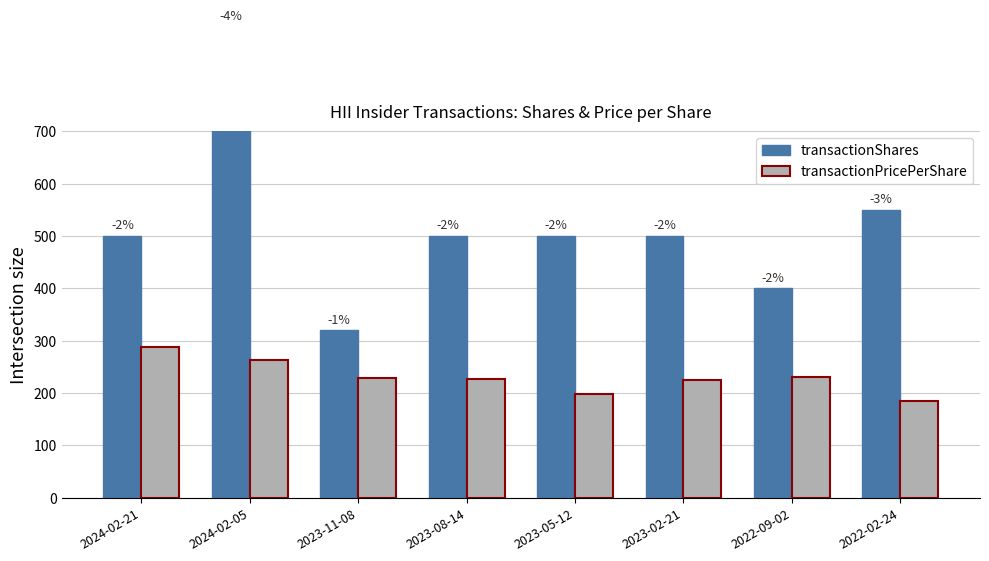

Between 2022-09-02 and 2024-02-05, which is larger?

2024-02-05